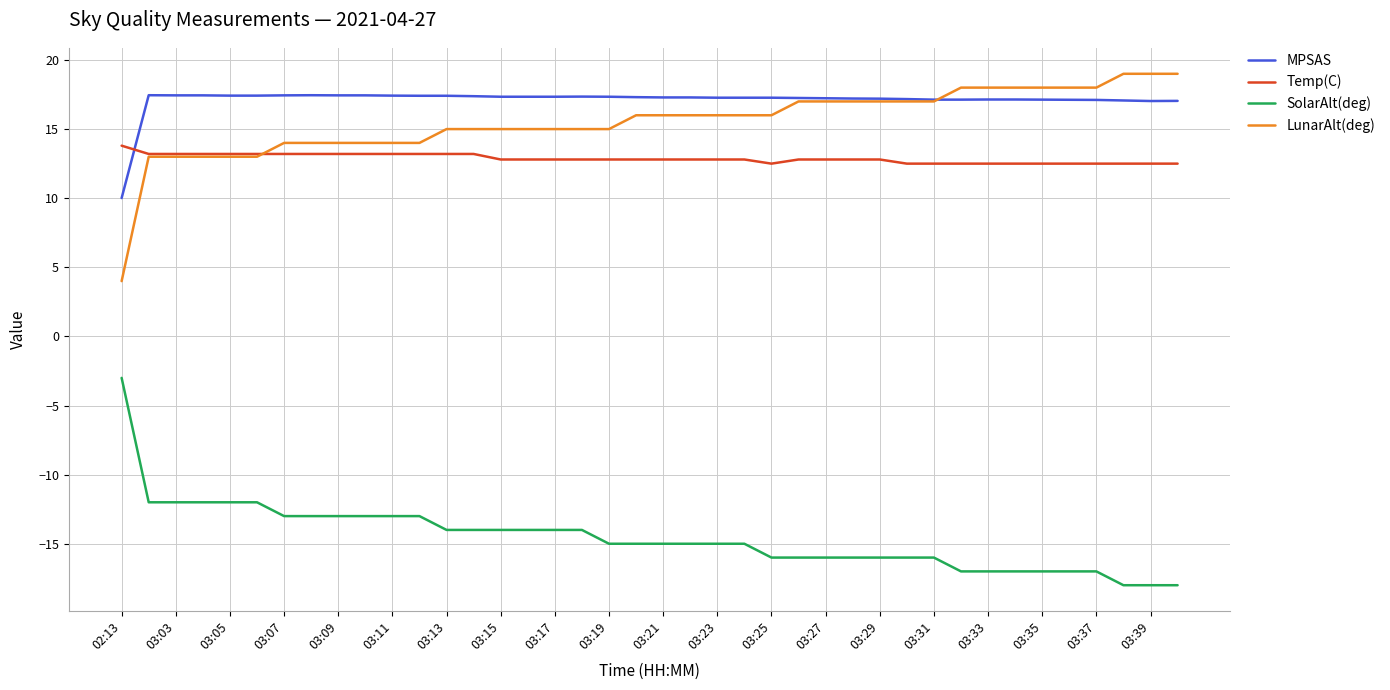

Is this an area chart (filled region under the line)?

No